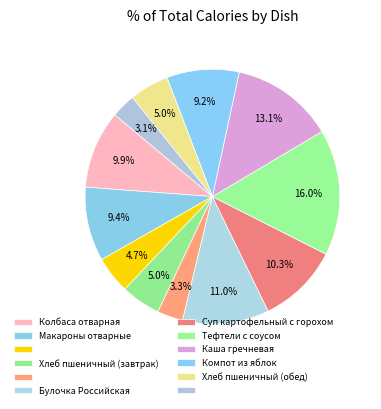

Is there a majority slice in this chart?

No